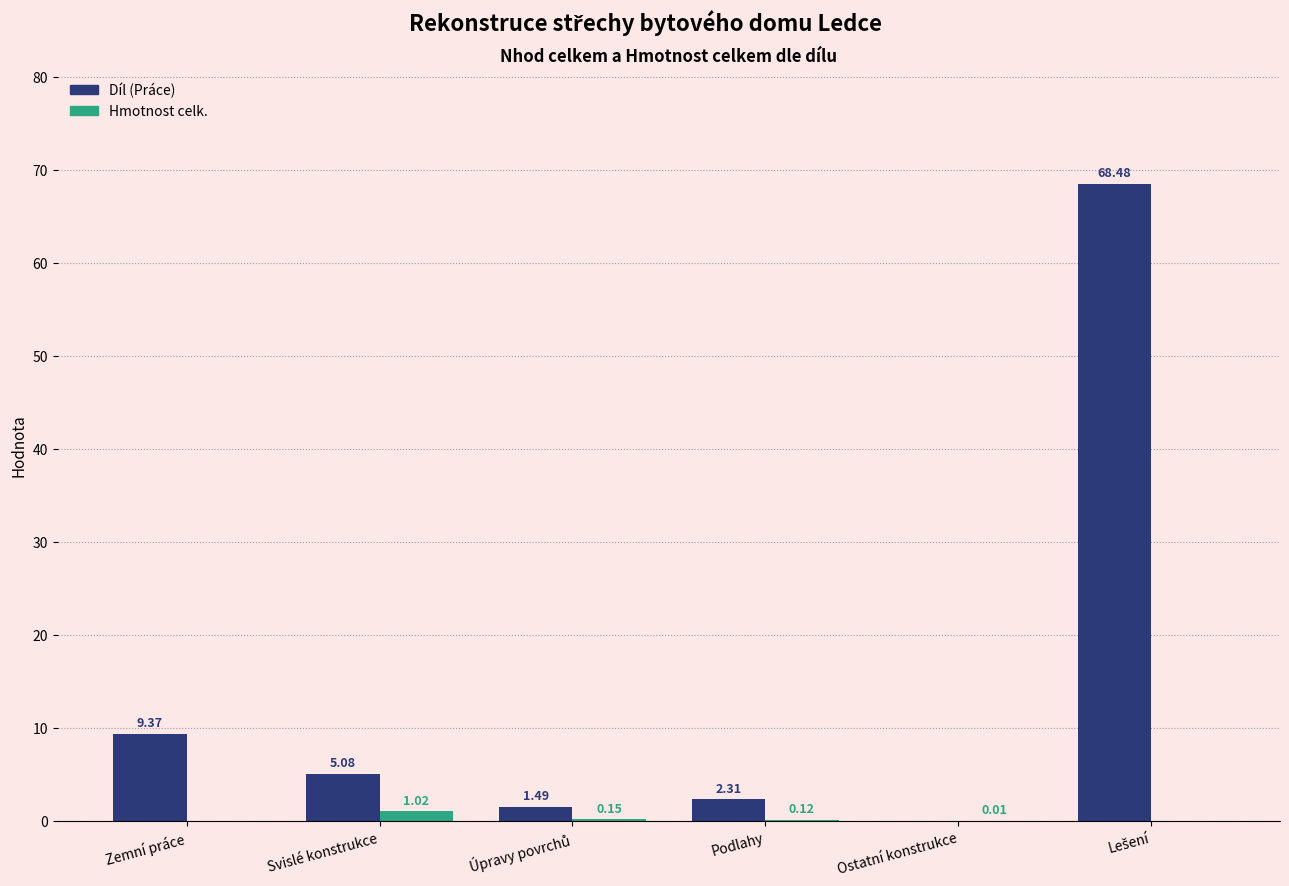

True or false: Díl (Práce) has a value of 5.0 at Zemní práce.

False